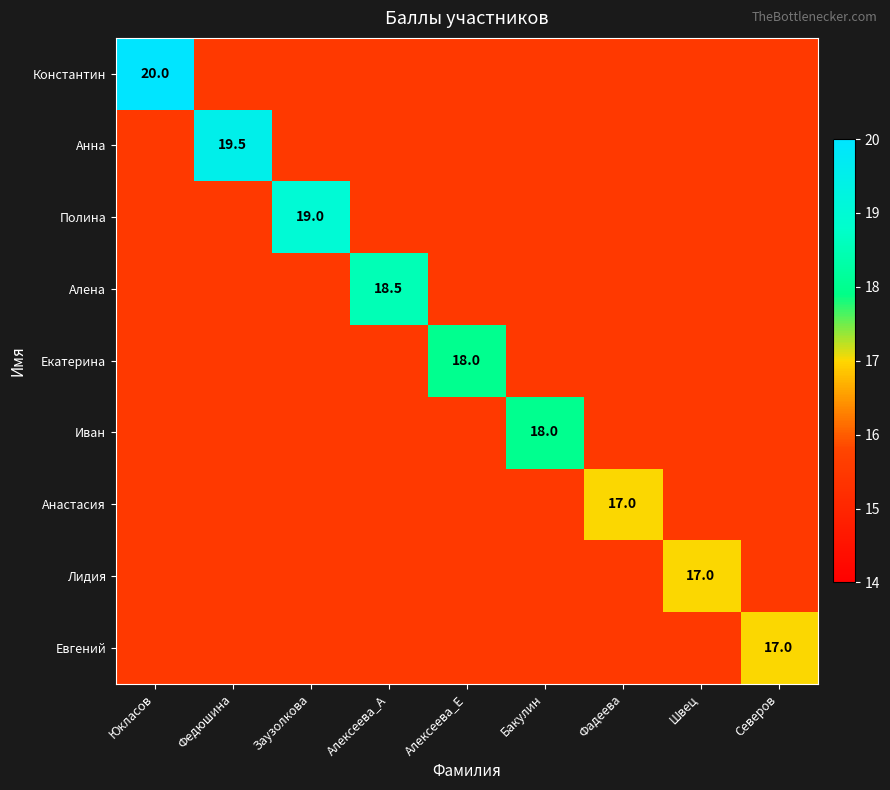

Count the number of data series in this chart.

9